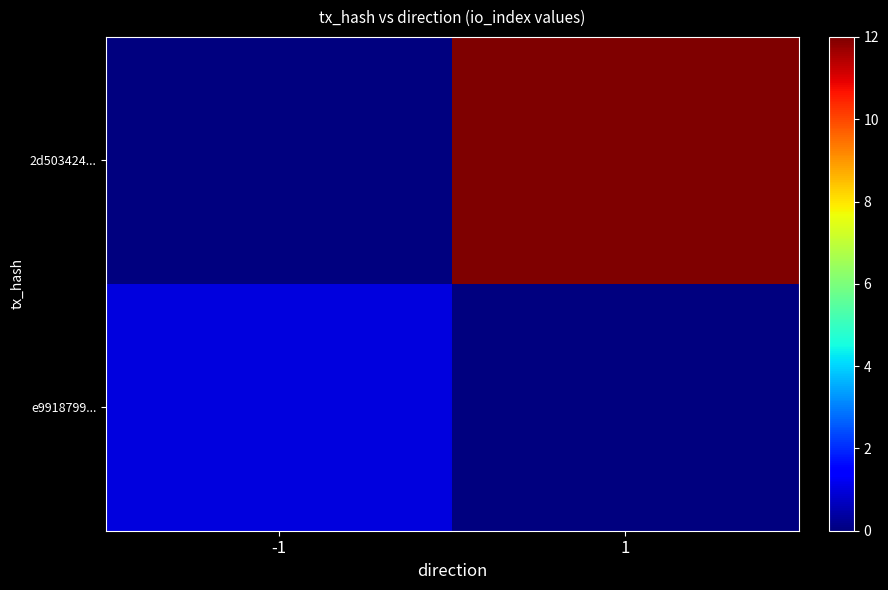

How many positive values does the 2d503424... series have?

1